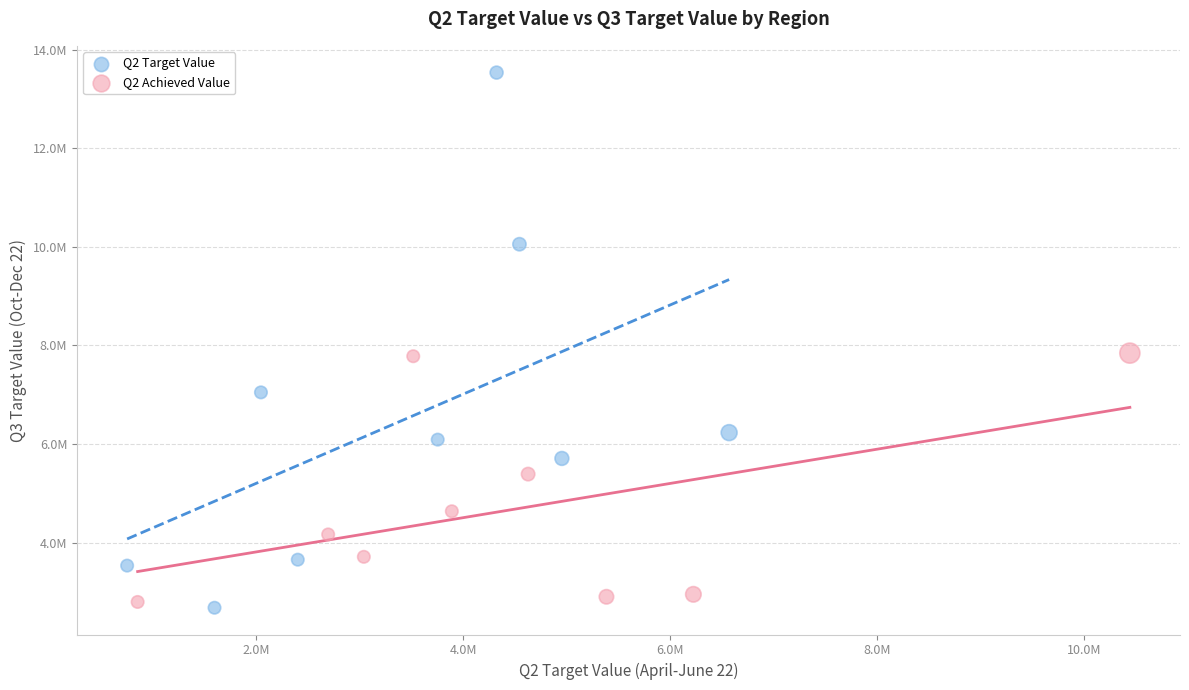

Which series contains the highest Y value?

Q2 Target Value